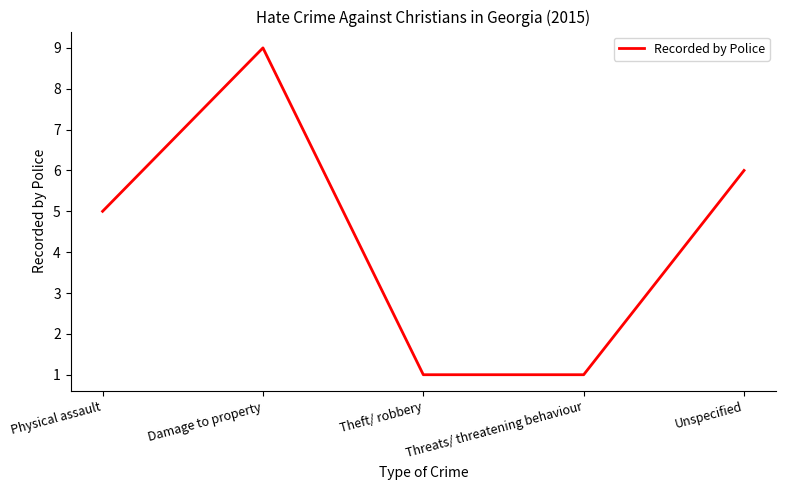

Where is the data nearest to the value 5?

Physical assault